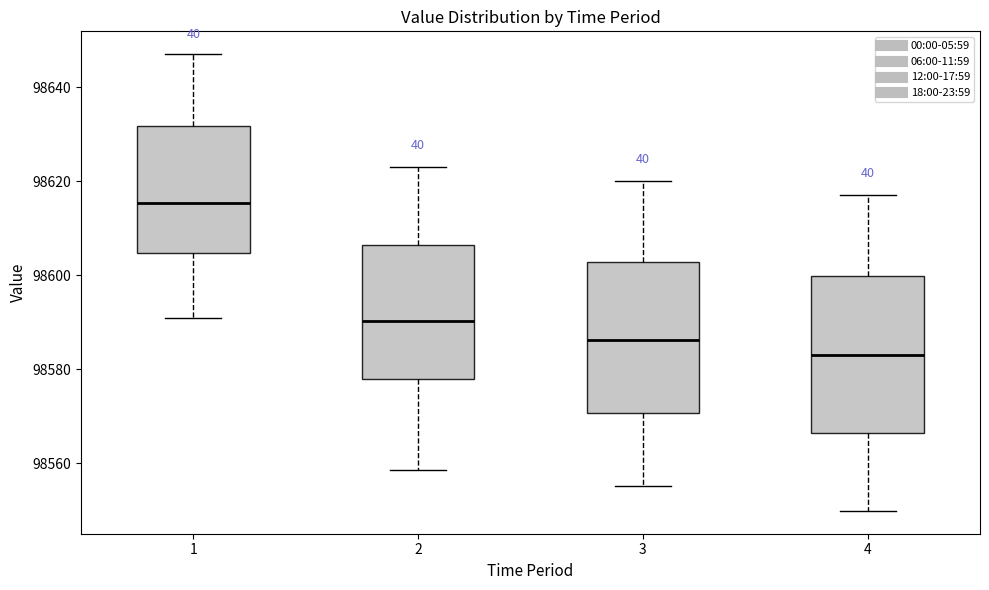

Which box has the highest median line?

1